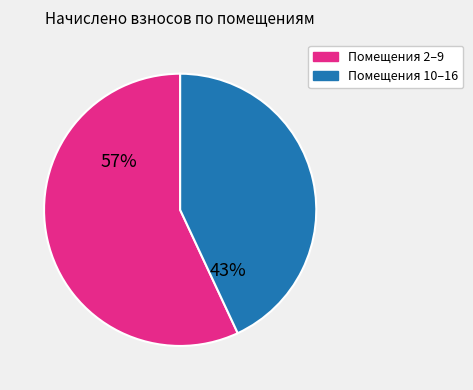

To the nearest percent, what percentage of the pie is Помещения 10–16?

43%